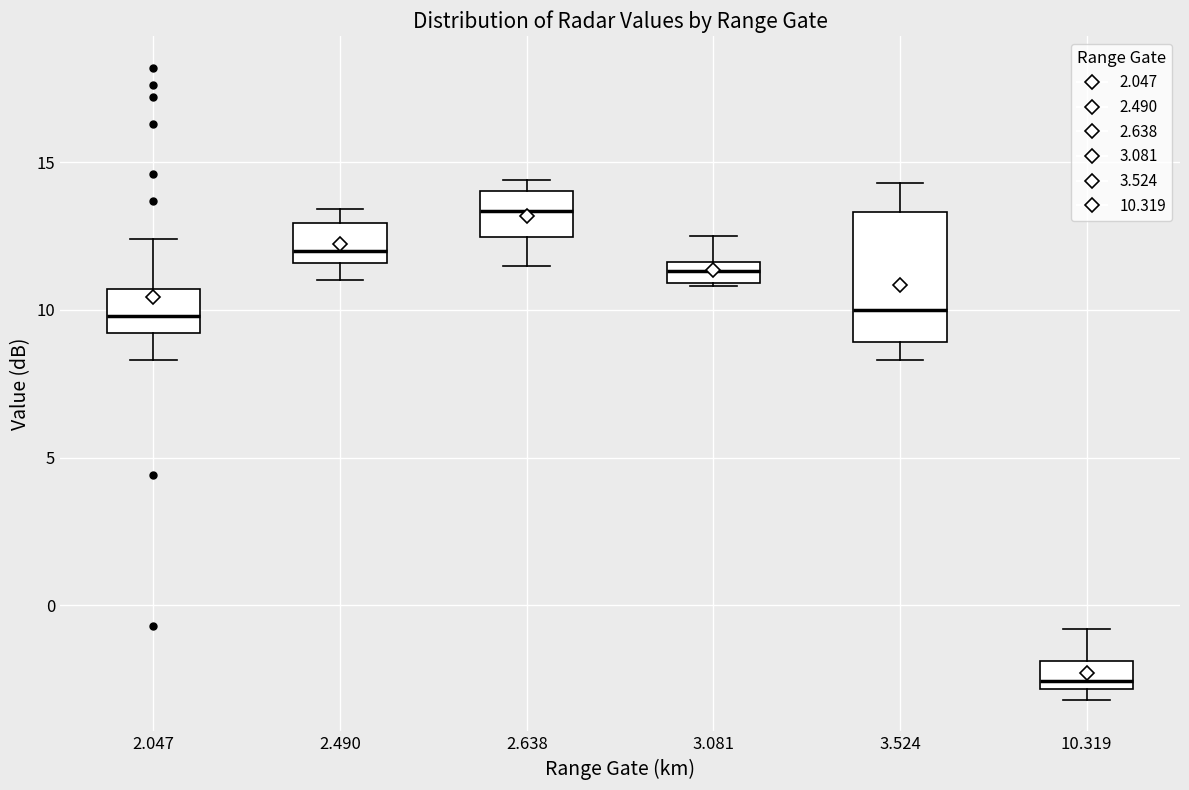

Where is the upper edge of the box at x = 3.524 on the y-axis? The values are not printed on the chart, so give them approximately, as read against the axis.

13.5